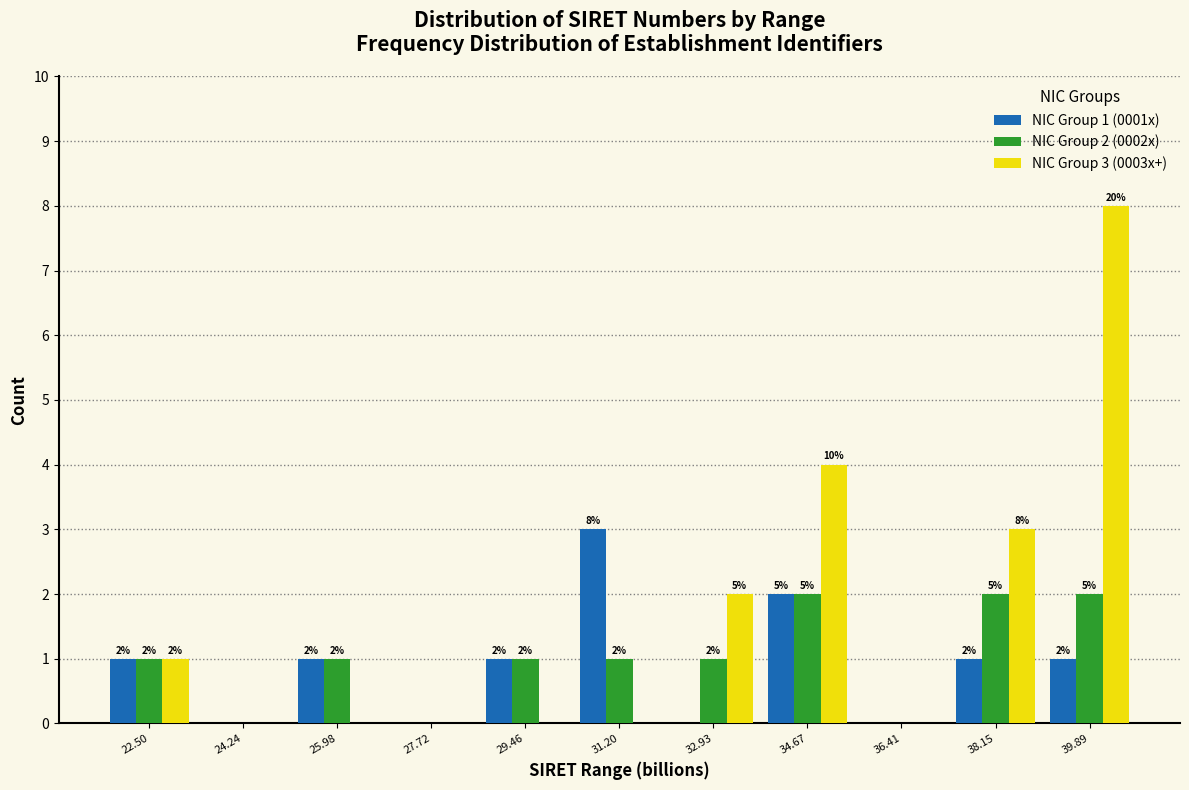

In the NIC Group 3 (0003x+) series, which range on the x-axis has the tallest bar?

39.0 to 40.8